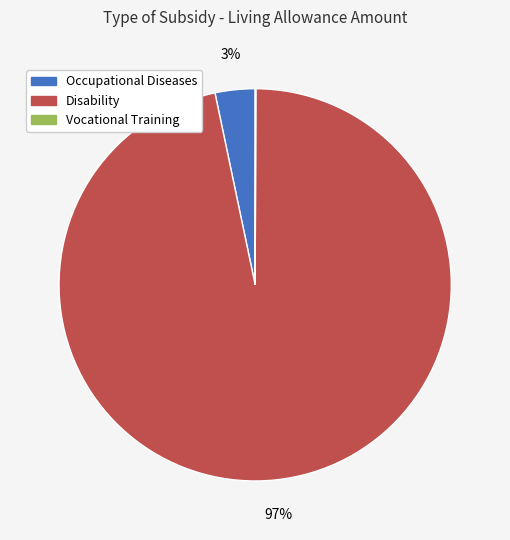

Does any single category account for the majority?

Yes